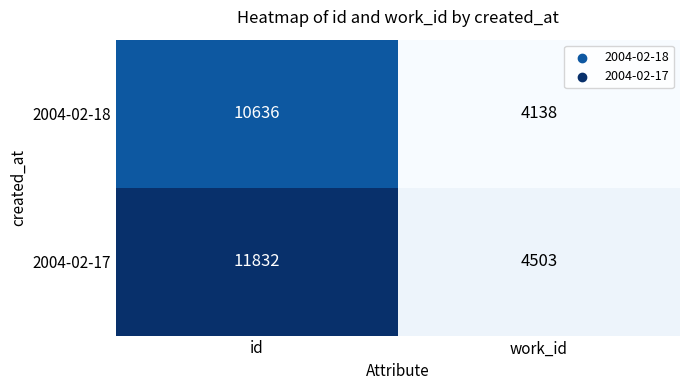

Read the 2004-02-18 value at work_id.

4138